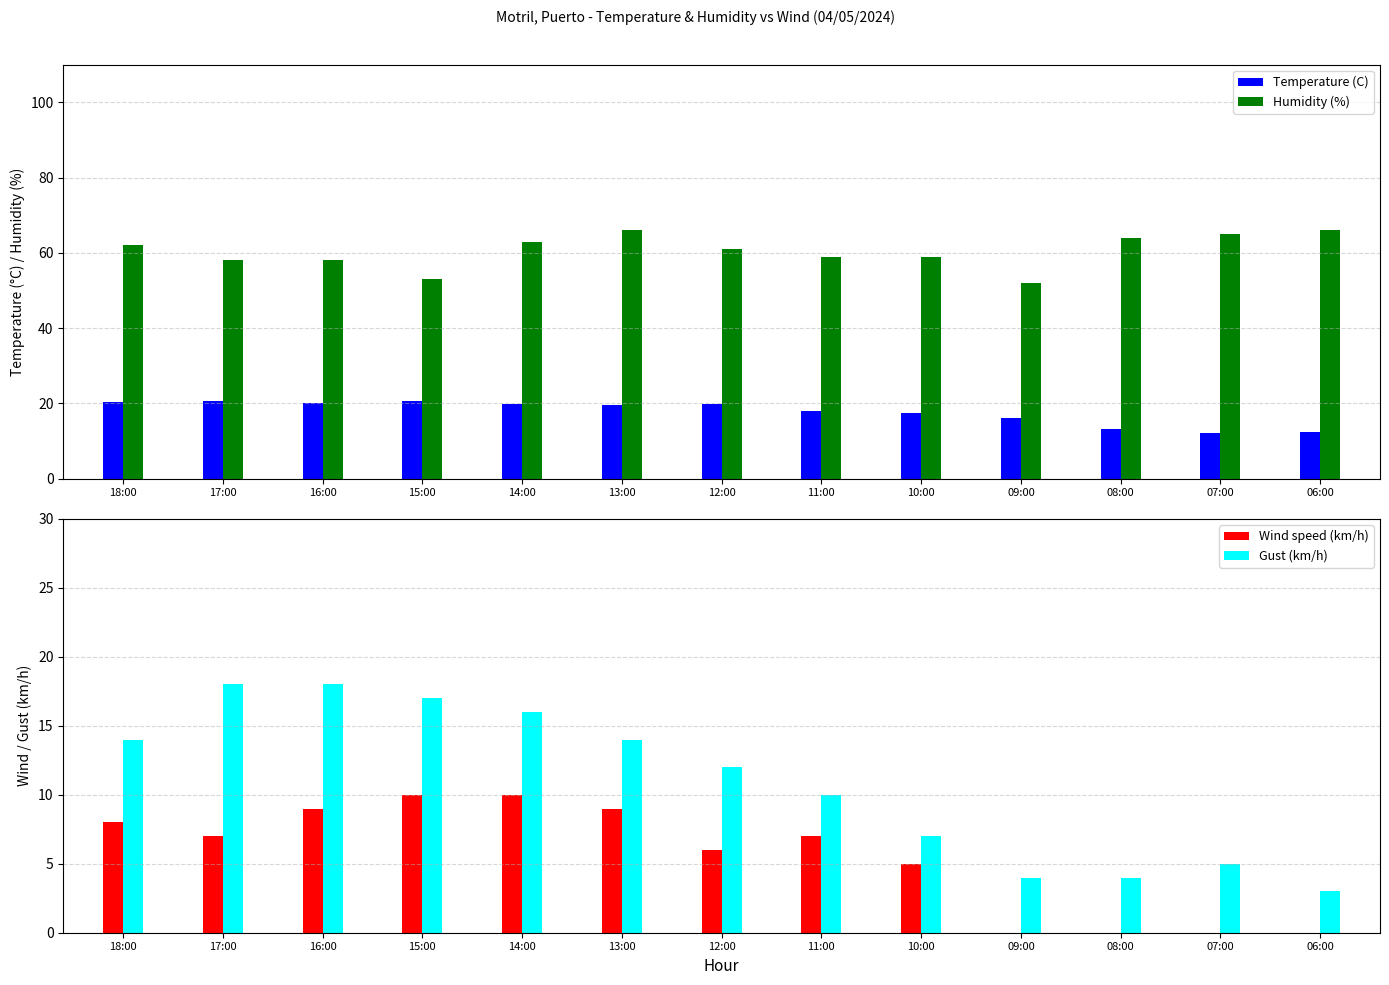

Is the value of Gust (km/h) at 10:00 greater than the value of Temperature (C) at 11:00?

No